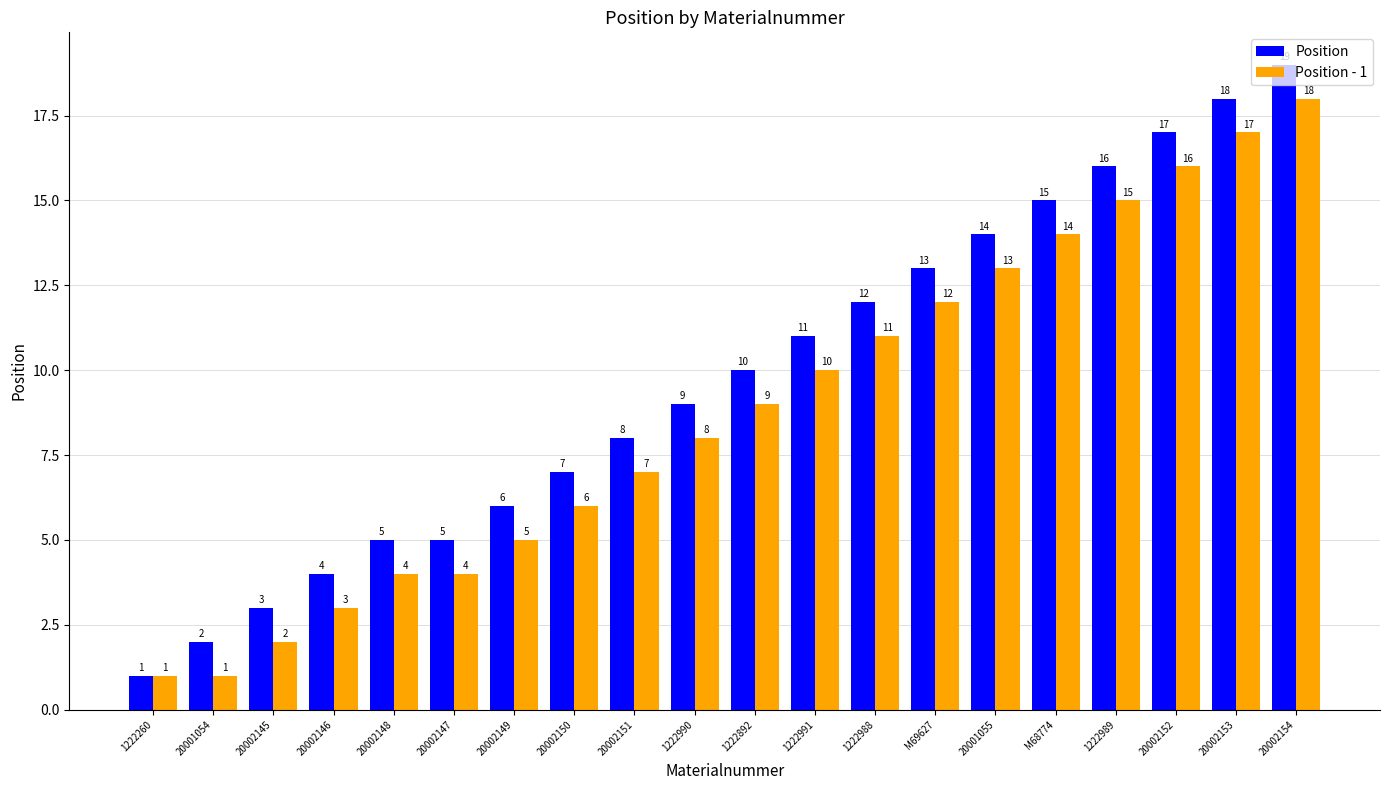

What are all the series names shown in the legend?

Position, Position - 1